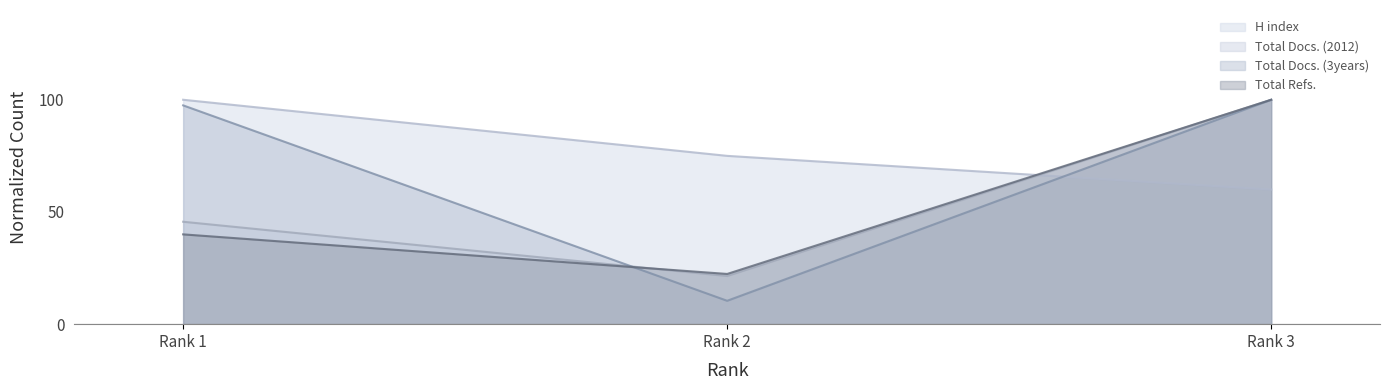

What is the value of the Total Docs. (2012) point at the 1st from the left?

45.6